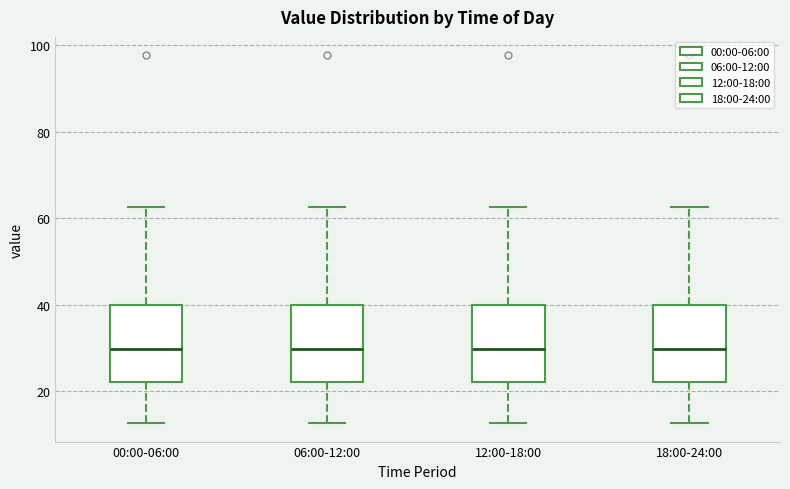

Where is the lower edge of the box for 18:00-24:00 on the y-axis? The values are not printed on the chart, so give them approximately, as read against the axis.

22